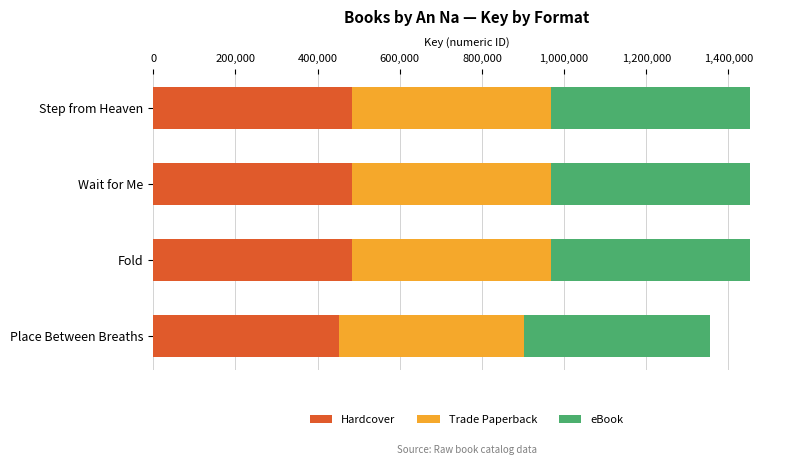

What are all the series names shown in the legend?

Hardcover, Trade Paperback, eBook